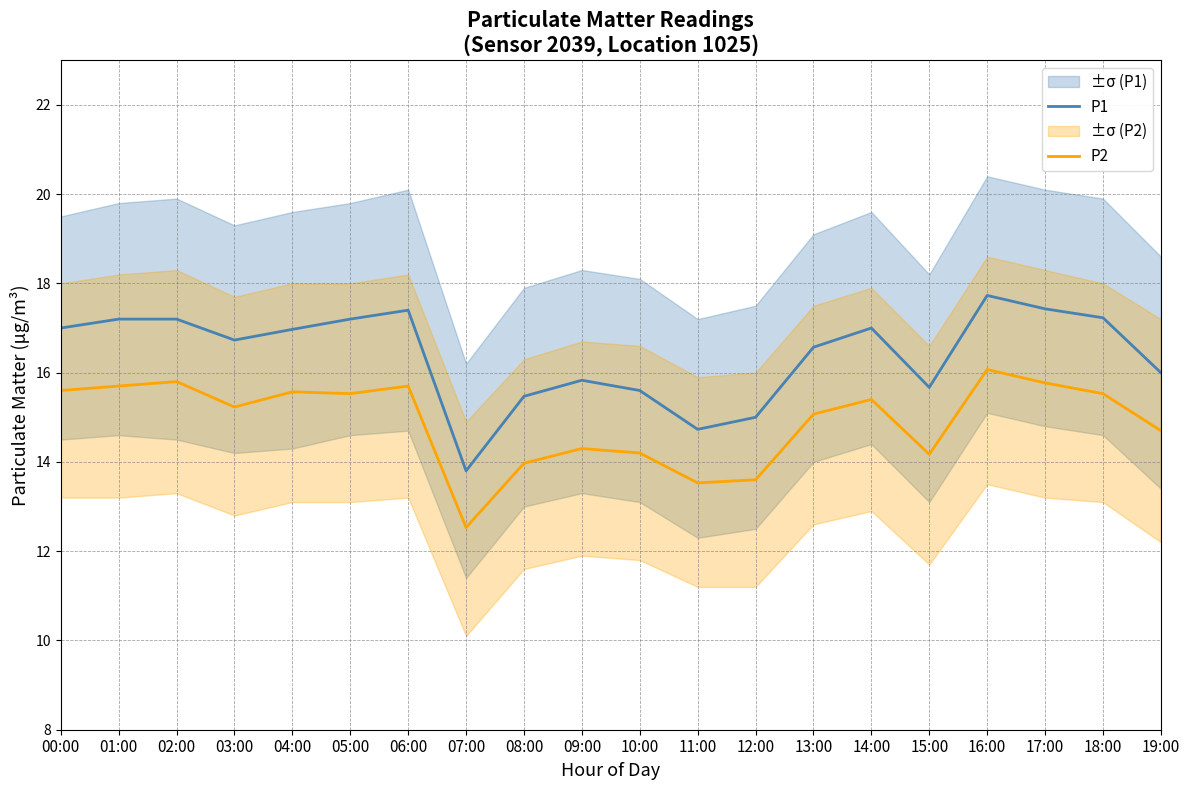

Reading left to right, list all the values displayed in this chart.

P1: 17.0	17.2	17.2	16.7	17.0	17.2	17.4	13.8	15.5	15.8	15.6	14.7	15.0	16.6	17.0	15.7	17.7	17.4	17.2	16.0
P2: 15.6	15.7	15.8	15.2	15.6	15.5	15.7	12.5	14.0	14.3	14.2	13.5	13.6	15.1	15.4	14.2	16.1	15.8	15.5	14.7